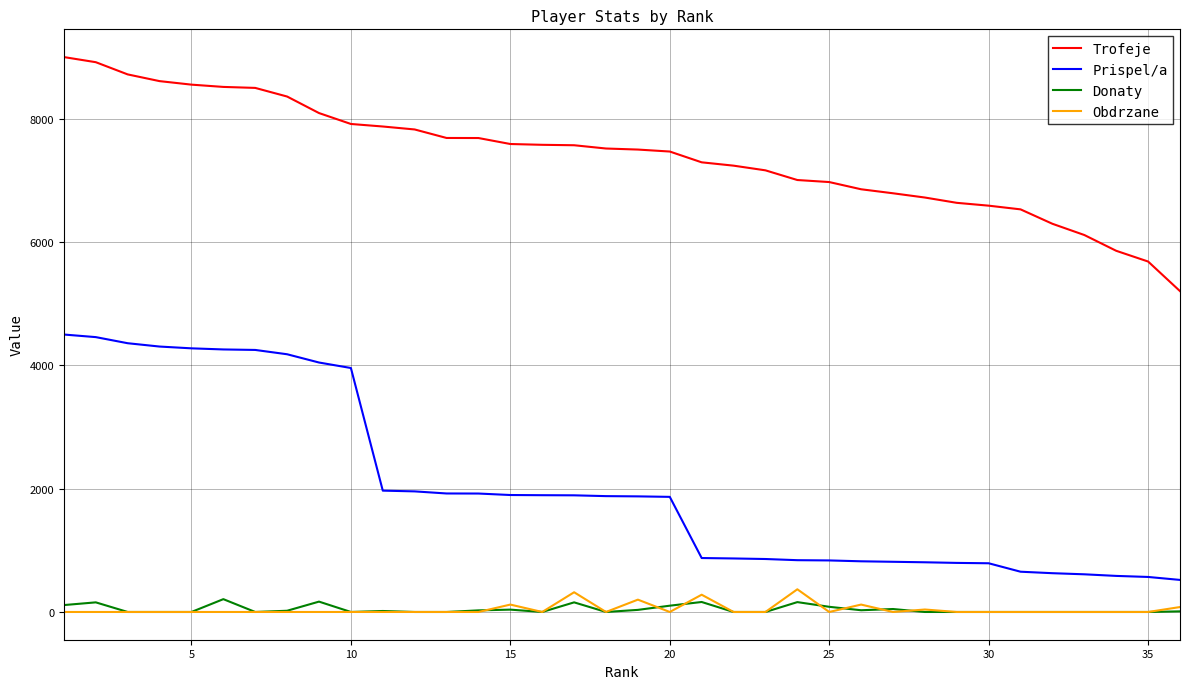

True or false: Prispel/a and Donaty cross at least once.

False